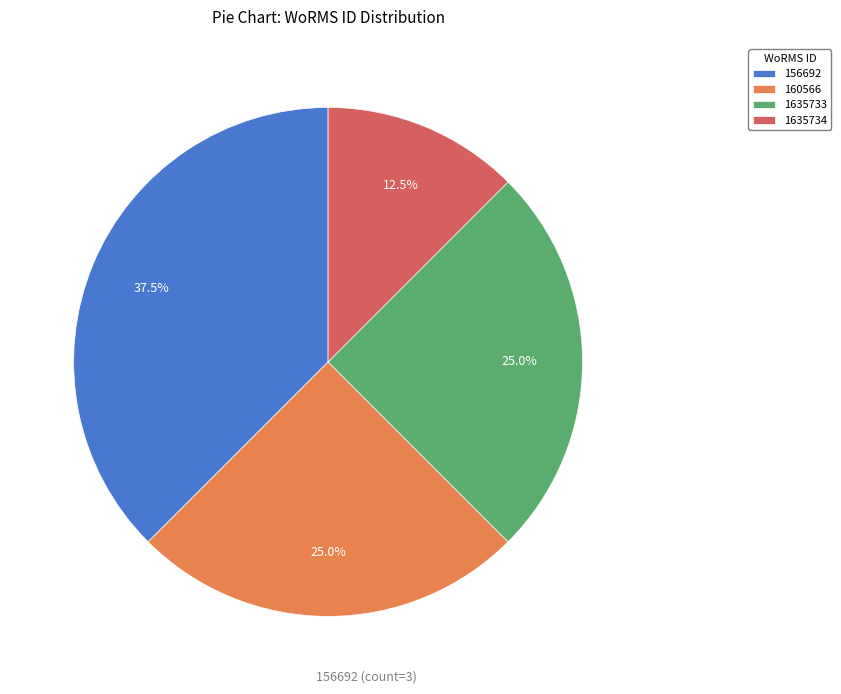

Between 1635733 and 156692, which is larger?

156692